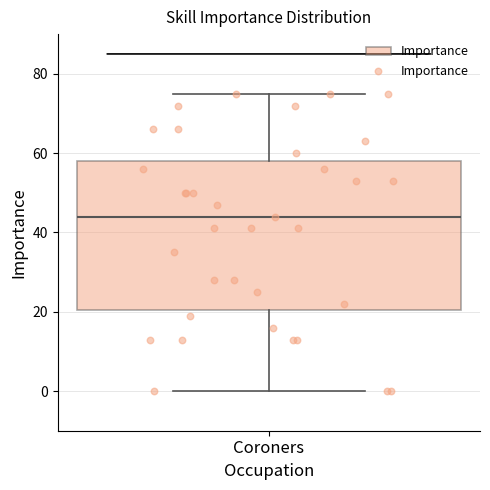

Where is the upper edge of the box for Coroners on the y-axis? The values are not printed on the chart, so give them approximately, as read against the axis.

58